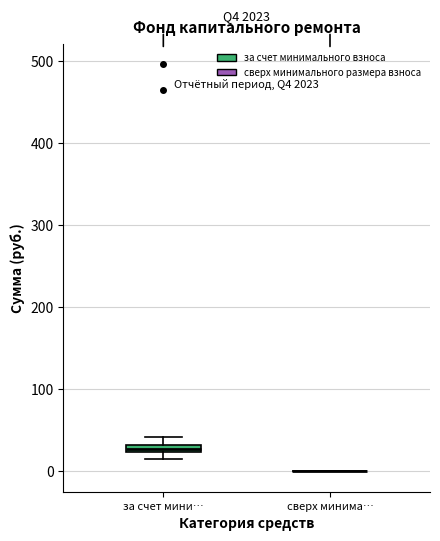

Where is the lower edge of the box for за счет мини… on the y-axis? The values are not printed on the chart, so give them approximately, as read against the axis.

20